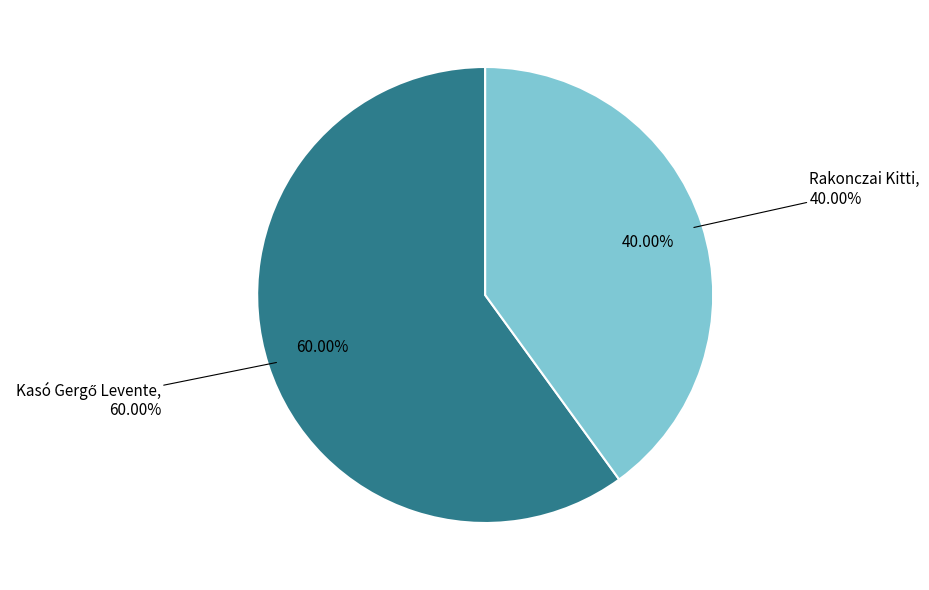

To the nearest percent, what is the combined percentage of Kasó Gergő Levente and Rakonczai Kitti?

100%